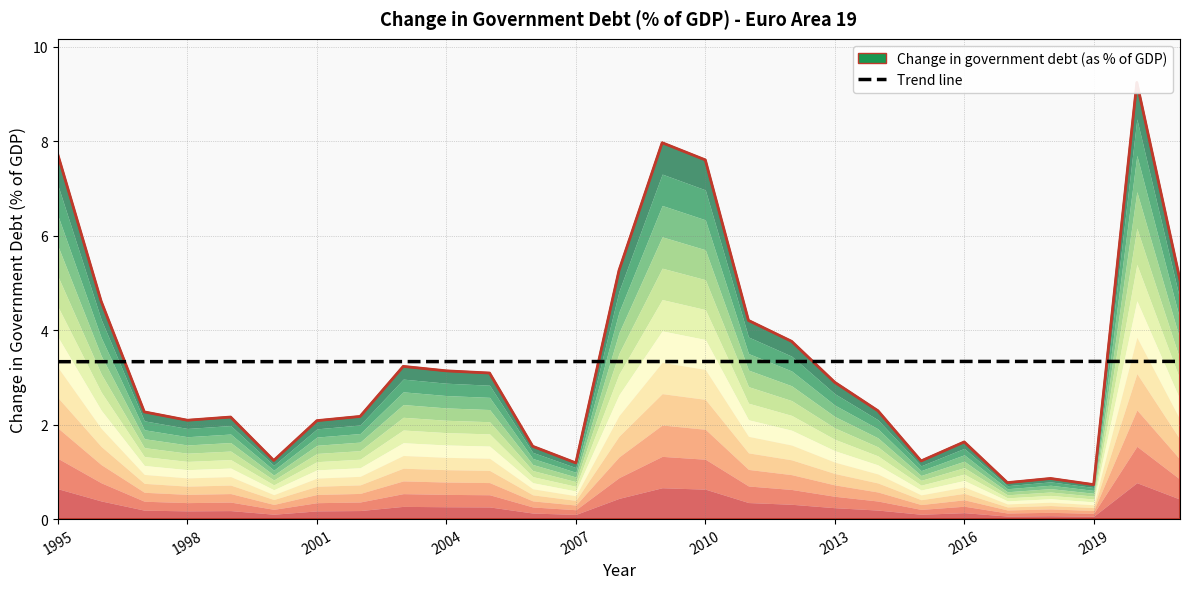

How many times do Trend line and Change in government debt (as % of GDP) cross each other?

4